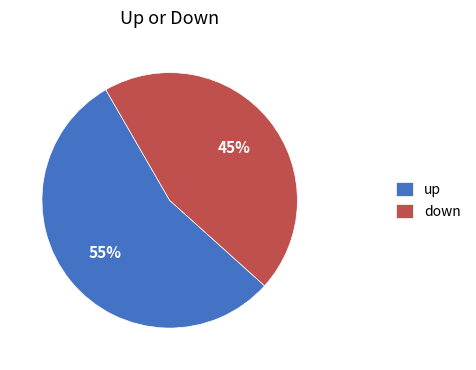

Rank the categories by value from highest to lowest.

up, down